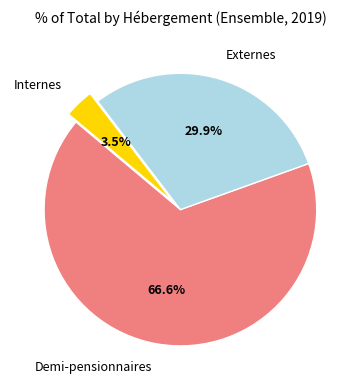

How many segments does this pie chart have?

3